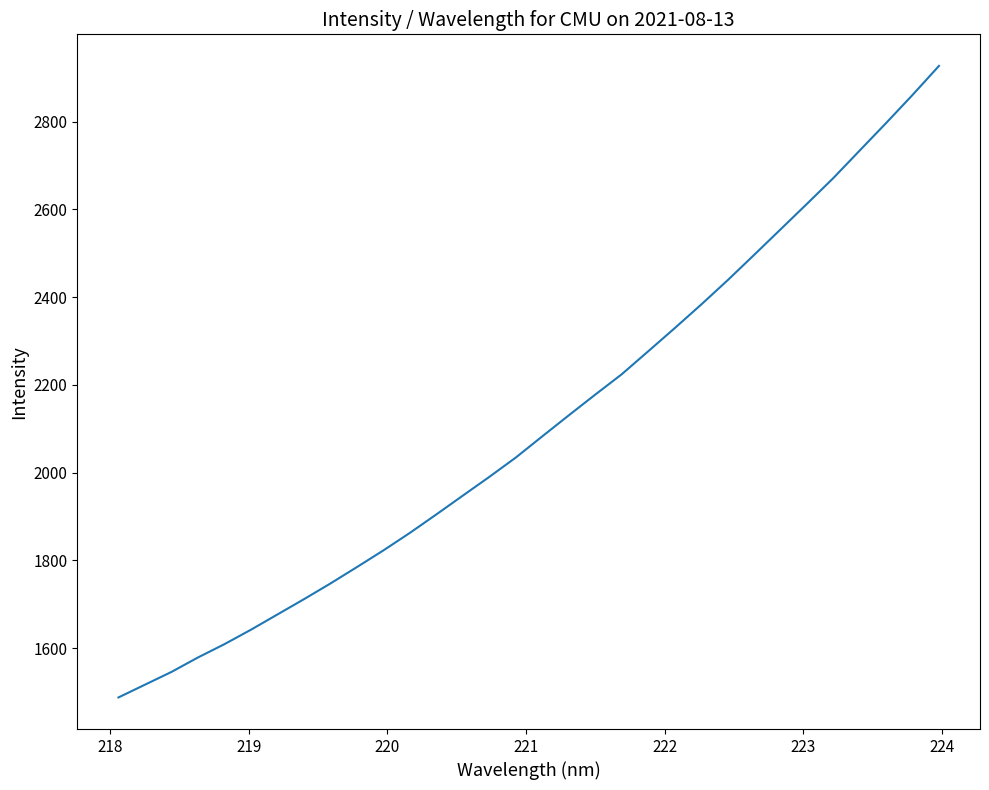

What is the greatest value displayed?

2926.8